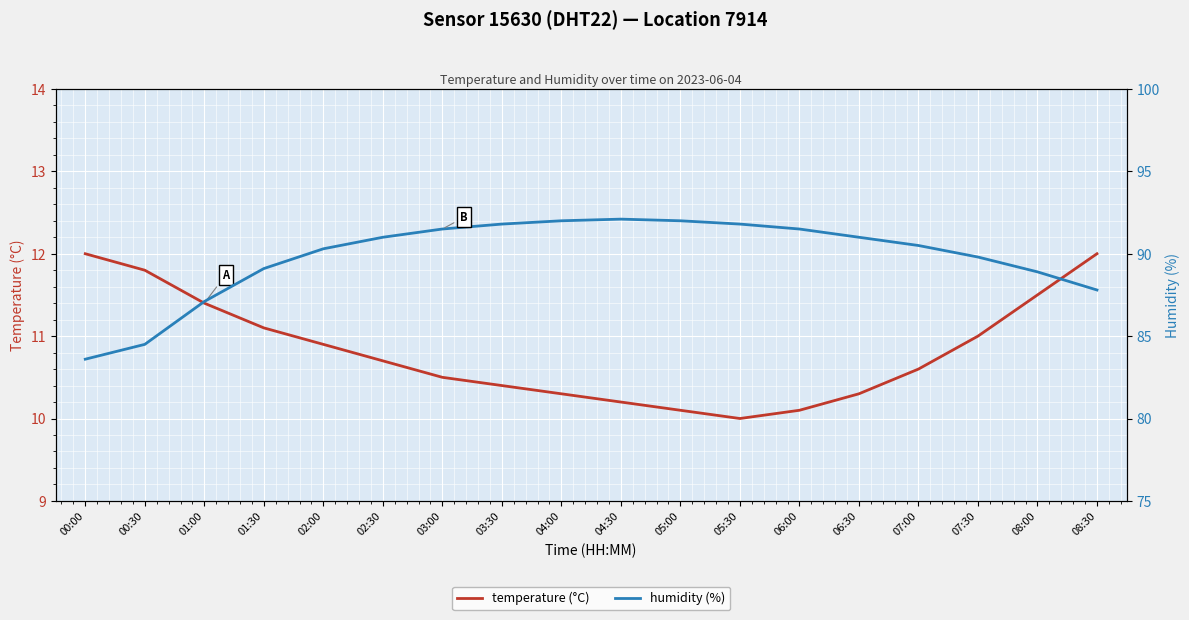

The humidity (%) series shows 91.8 at 05:30. True or false?

True